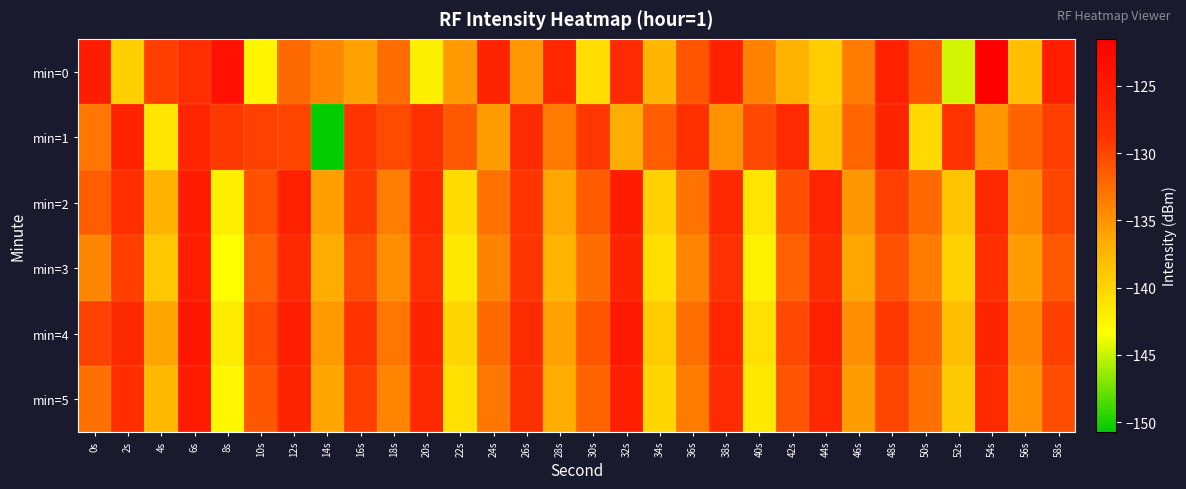

Reading left to right, transcribe all the data shown in this chart.

min=0: 0s=-125.8	2s=-139.6	4s=-129.5	6s=-128.2	8s=-123.9	10s=-142.6	12s=-132.3	14s=-134.1	16s=-135.9	18s=-132.5	20s=-142.2	22s=-135.5	24s=-126.6	26s=-135.3	28s=-127.0	30s=-140.7	32s=-127.8	34s=-137.4	36s=-131.0	38s=-126.3	40s=-133.8	42s=-137.1	44s=-139.4	46s=-133.5	48s=-126.4	50s=-130.9	52s=-144.7	54s=-121.5	56s=-138.2	58s=-125.9
min=1: 0s=-133.1	2s=-126.5	4s=-141.4	6s=-126.9	8s=-129.3	10s=-129.8	12s=-129.9	14s=-150.7	16s=-128.9	18s=-130.4	20s=-128.5	22s=-131.2	24s=-135.6	26s=-127.8	28s=-133.4	30s=-129.1	32s=-136.7	34s=-131.5	36s=-128.3	38s=-134.9	40s=-130.2	42s=-127.6	44s=-138.4	46s=-132.1	48s=-126.8	50s=-140.3	52s=-128.7	54s=-135.2	56s=-131.9	58s=-129.5
min=2: 0s=-131.5	2s=-128.3	4s=-137.2	6s=-125.6	8s=-142.1	10s=-130.8	12s=-126.4	14s=-135.7	16s=-129.3	18s=-133.6	20s=-127.1	22s=-140.5	24s=-132.8	26s=-128.9	28s=-136.2	30s=-131.4	32s=-125.8	34s=-139.7	36s=-133.0	38s=-127.5	40s=-141.3	42s=-130.6	44s=-126.9	46s=-135.1	48s=-129.7	50s=-132.4	52s=-138.6	54s=-127.2	56s=-134.4	58s=-130.1
min=3: 0s=-134.2	2s=-129.6	4s=-138.9	6s=-126.1	8s=-143.4	10s=-131.7	12s=-127.3	14s=-136.8	16s=-130.4	18s=-134.7	20s=-128.2	22s=-141.6	24s=-133.9	26s=-129.0	28s=-137.3	30s=-132.5	32s=-126.7	34s=-140.8	36s=-134.1	38s=-128.6	40s=-142.4	42s=-131.8	44s=-127.9	46s=-136.2	48s=-130.8	50s=-133.5	52s=-139.7	54s=-128.3	56s=-135.5	58s=-131.2
min=4: 0s=-129.8	2s=-127.4	4s=-136.1	6s=-124.7	8s=-141.8	10s=-130.3	12s=-125.9	14s=-135.4	16s=-128.8	18s=-133.2	20s=-126.6	22s=-140.1	24s=-132.4	26s=-127.7	28s=-135.9	30s=-131.0	32s=-125.2	34s=-139.3	36s=-132.6	38s=-127.0	40s=-140.9	42s=-130.2	44s=-126.4	46s=-134.7	48s=-129.2	50s=-131.9	52s=-138.2	54s=-126.8	56s=-134.0	58s=-129.7
min=5: 0s=-132.7	2s=-128.1	4s=-137.6	6s=-125.4	8s=-142.7	10s=-131.1	12s=-126.8	14s=-136.1	16s=-129.6	18s=-134.0	20s=-127.4	22s=-140.9	24s=-133.2	26s=-128.5	28s=-136.7	30s=-131.9	32s=-126.1	34s=-140.1	36s=-133.4	38s=-127.8	40s=-141.7	42s=-131.0	44s=-127.2	46s=-135.5	48s=-130.0	50s=-132.7	52s=-139.0	54s=-127.6	56s=-134.8	58s=-130.5